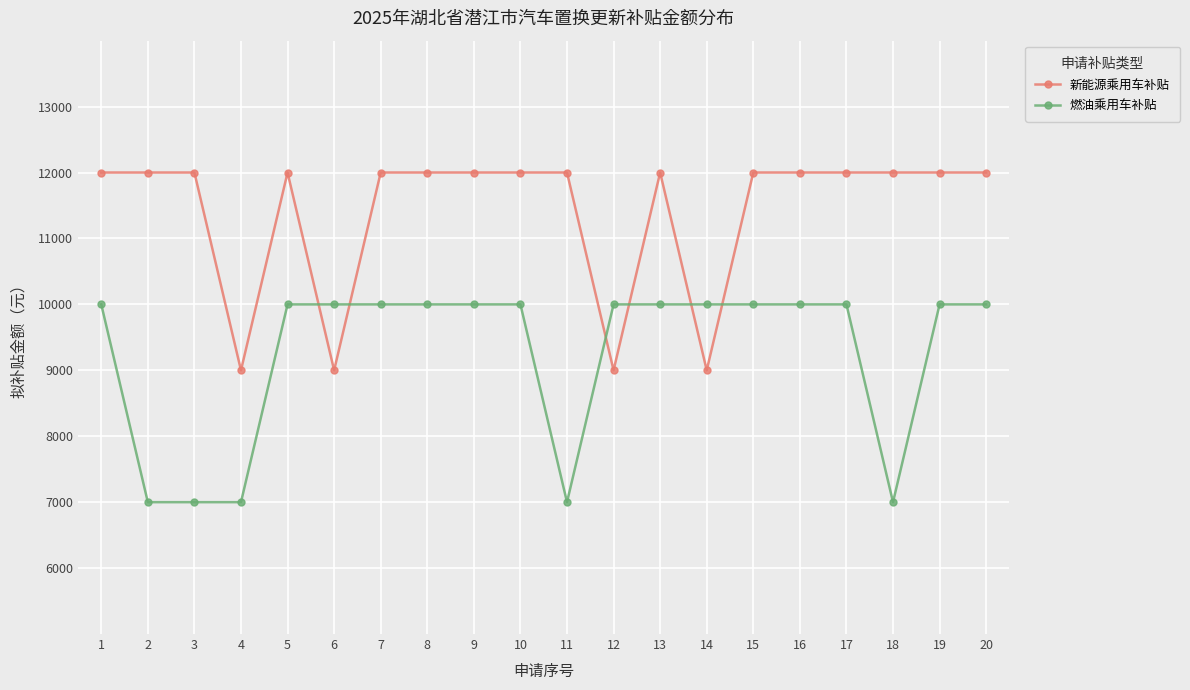

Is it true that 燃油乘用车补贴 equals 13847 at 7?

False